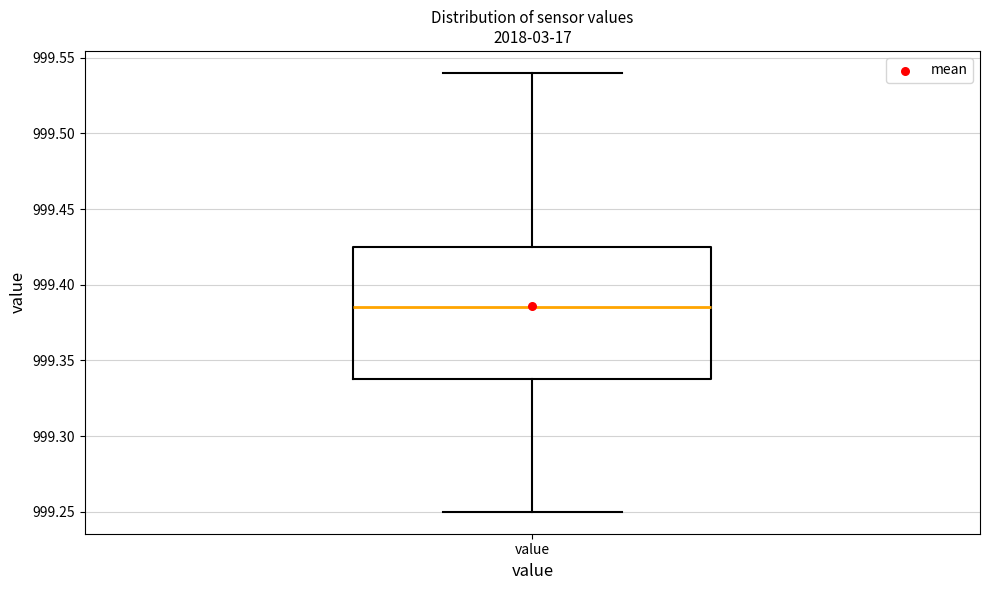

Read this box plot against the y-axis: the position of the median line, the range covered by the box, and the ends of both whiskers. The values are not printed on the chart, so give them approximately, as read against the axis.

median 999.385, box 999.340 to 999.425, whiskers 999.250 to 999.540